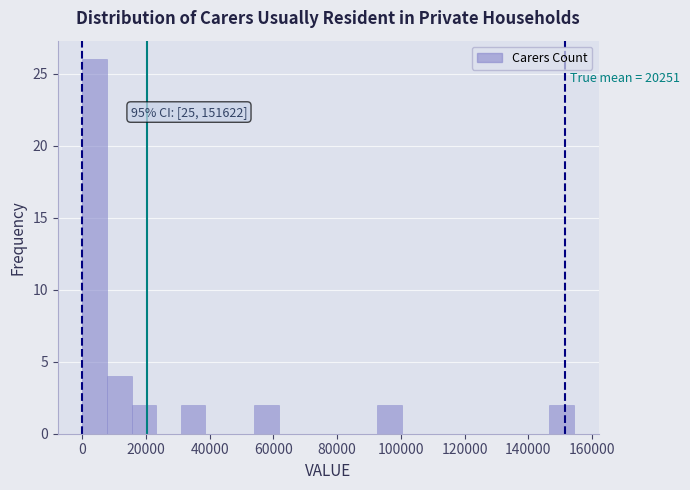

Around what value on the x-axis is the tallest bar? Give the approximate position of its centre, as read against the axis.

4000